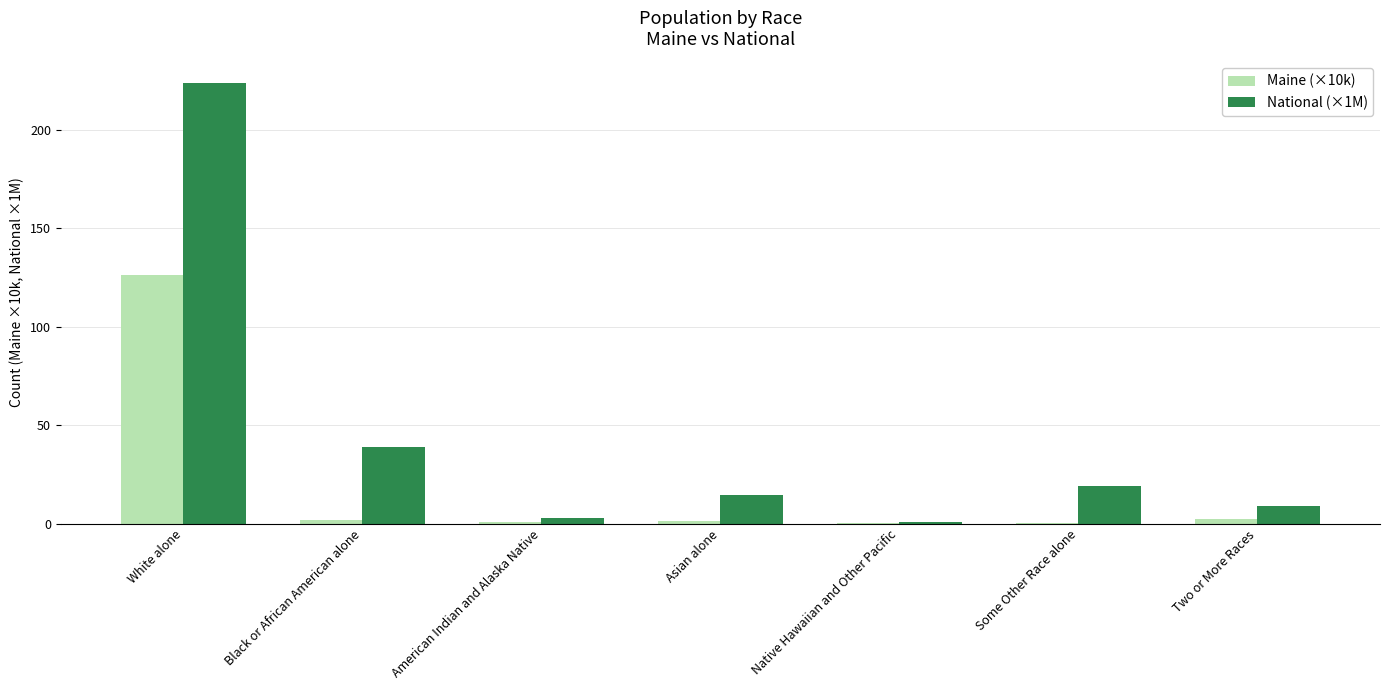

How many series are shown in this chart?

2